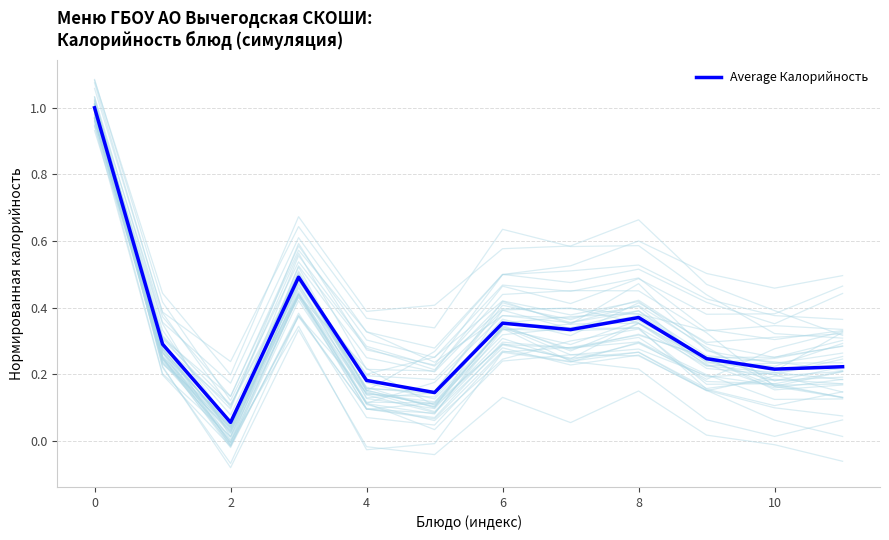

What is the maximum value for Average Калорийность?

1.0